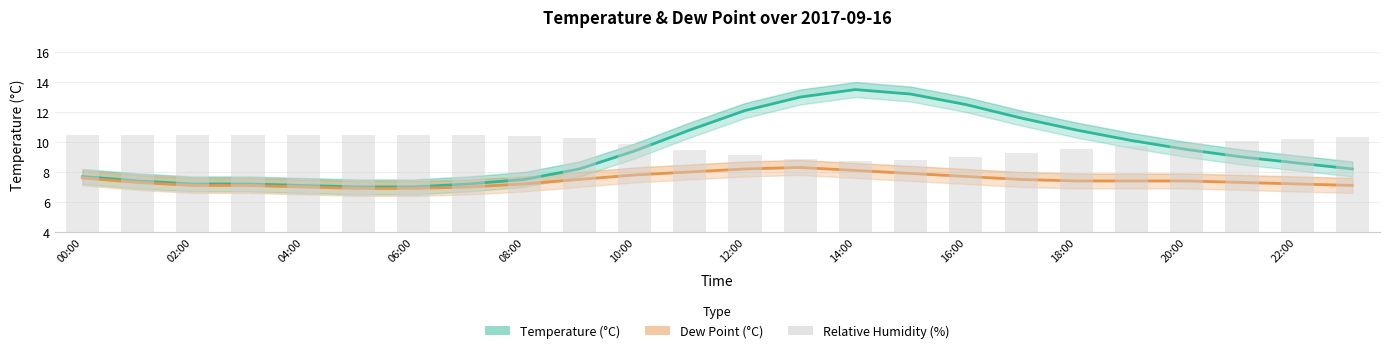

Which series has the widest spread of values?

rh